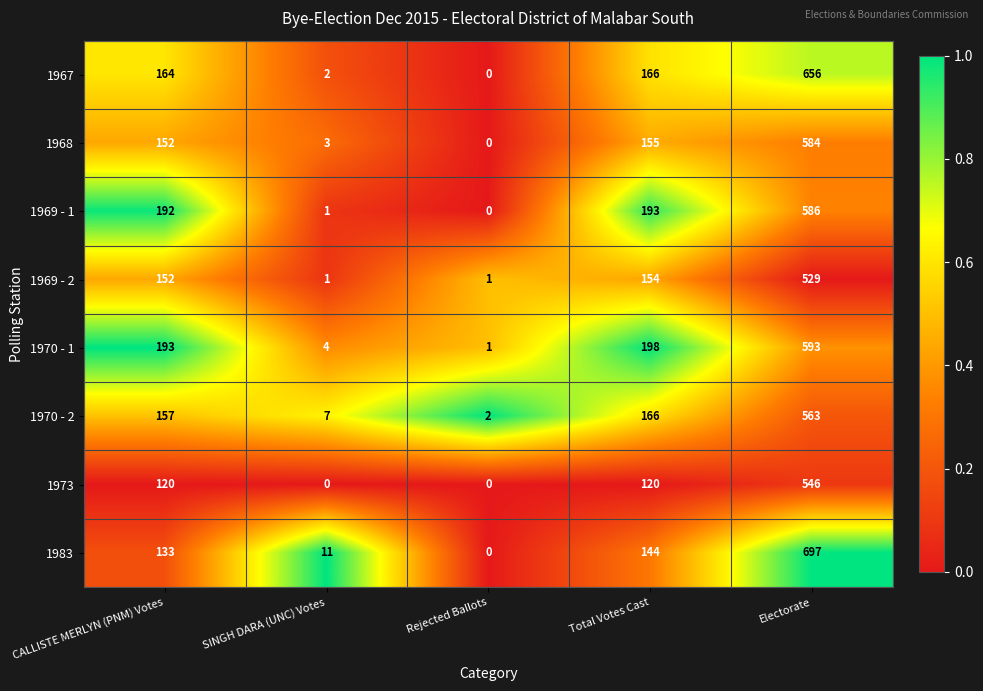

Count the number of categories in the chart.

5